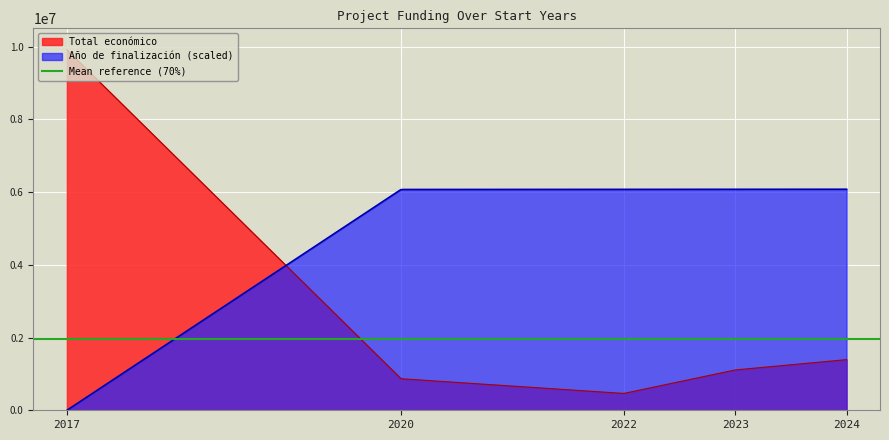

What is the maximum value for Año de finalización (scaled)?

6076500.0